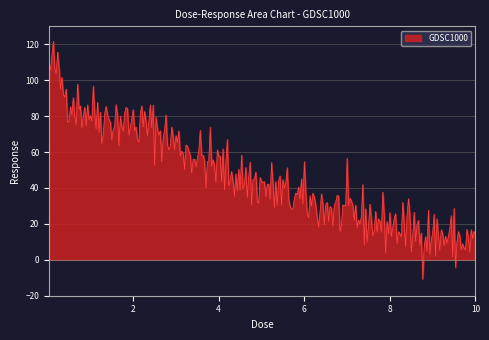

What is the difference between the second highest and minimum values?

126.3